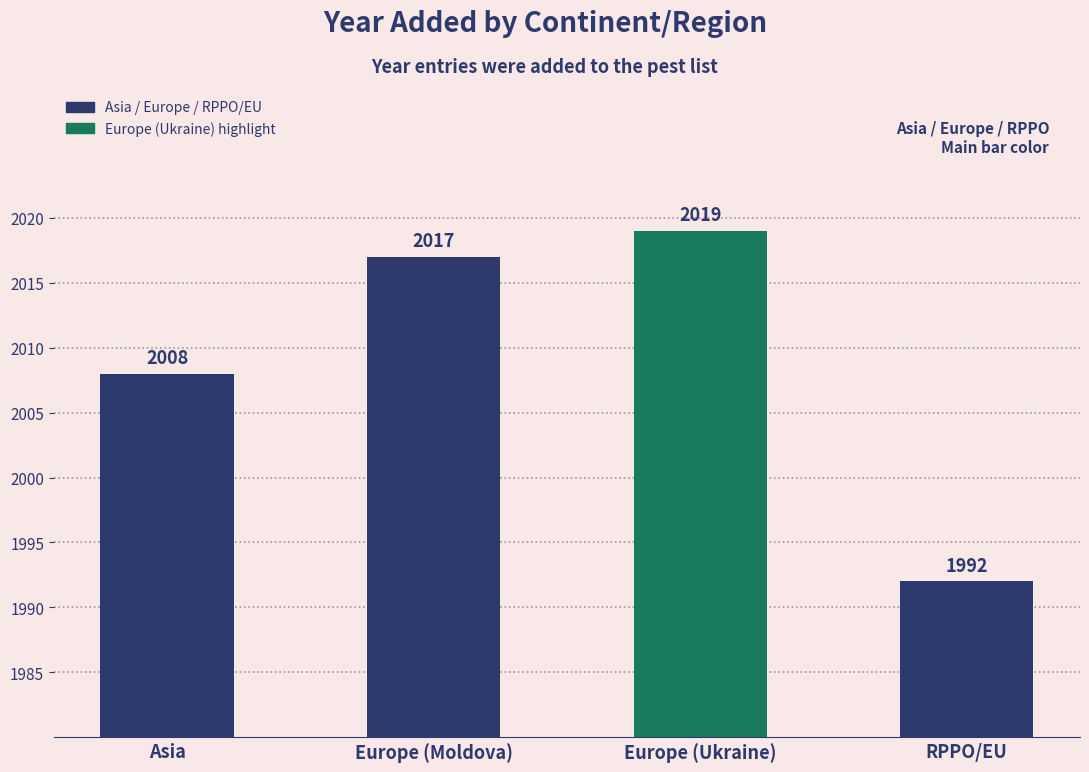

The chart shows a value of 1992 at RPPO/EU. True or false?

True